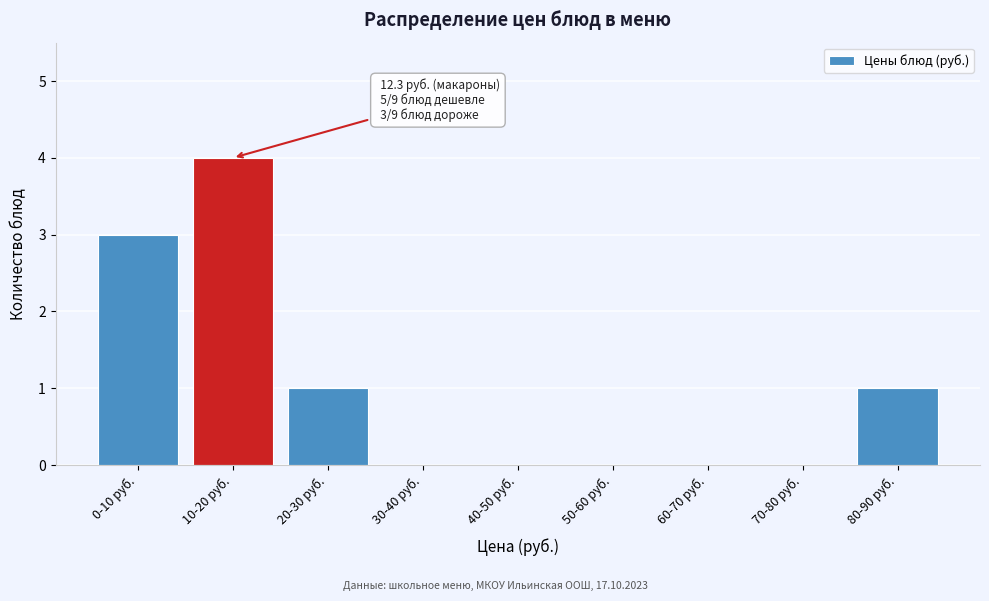

Reading left to right, transcribe all the data shown in this chart.

0-10 руб.=3	10-20 руб.=4	20-30 руб.=1	30-40 руб.=0	40-50 руб.=0	50-60 руб.=0	60-70 руб.=0	70-80 руб.=0	80-90 руб.=1